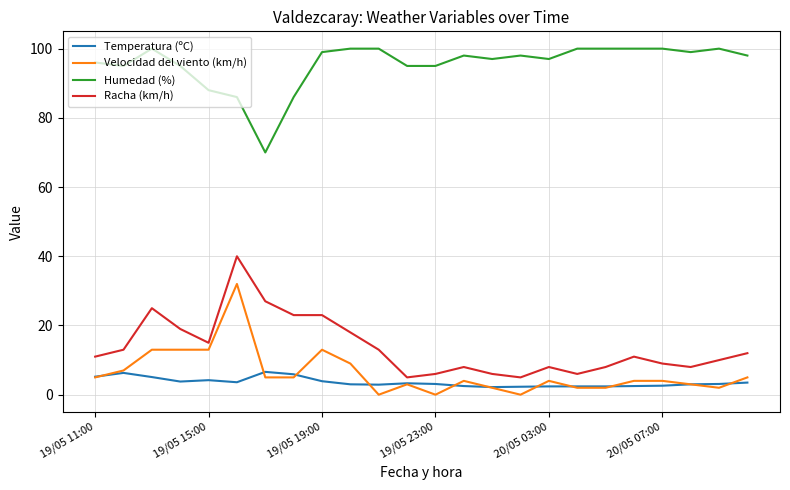

True or false: Humedad (%) and Velocidad del viento (km/h) intersect in this chart.

False